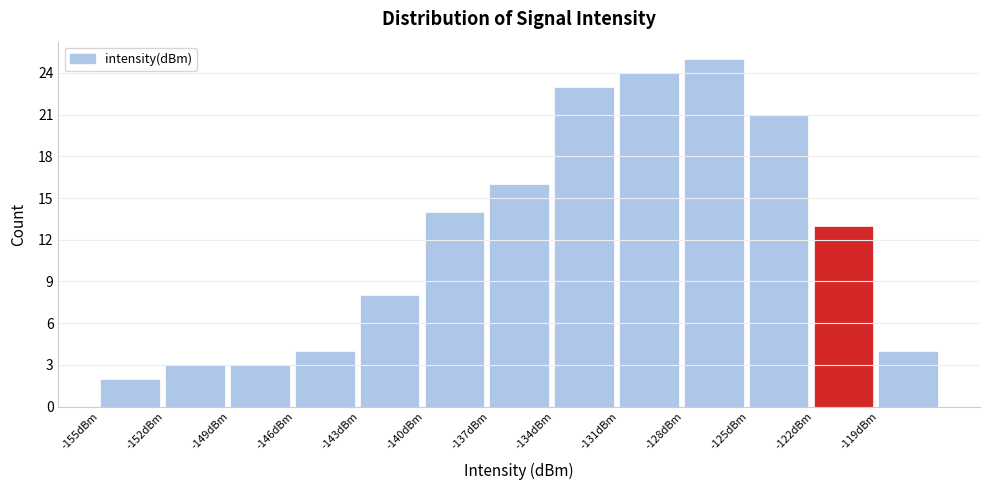

Reading left to right, list every bar in this chart as the range it spans on the x-axis followed by its height. The values are not printed on the chart, so give them approximately, as read against the axis.

-155 to -152: 2
-152 to -149: 3
-149 to -146: 3
-146 to -143: 4
-143 to -140: 8
-140 to -137: 14
-137 to -134: 16
-134 to -131: 23
-131 to -128: 24
-128 to -125: 25
-125 to -122: 21
-122 to -119: 13
-119 to -116: 4